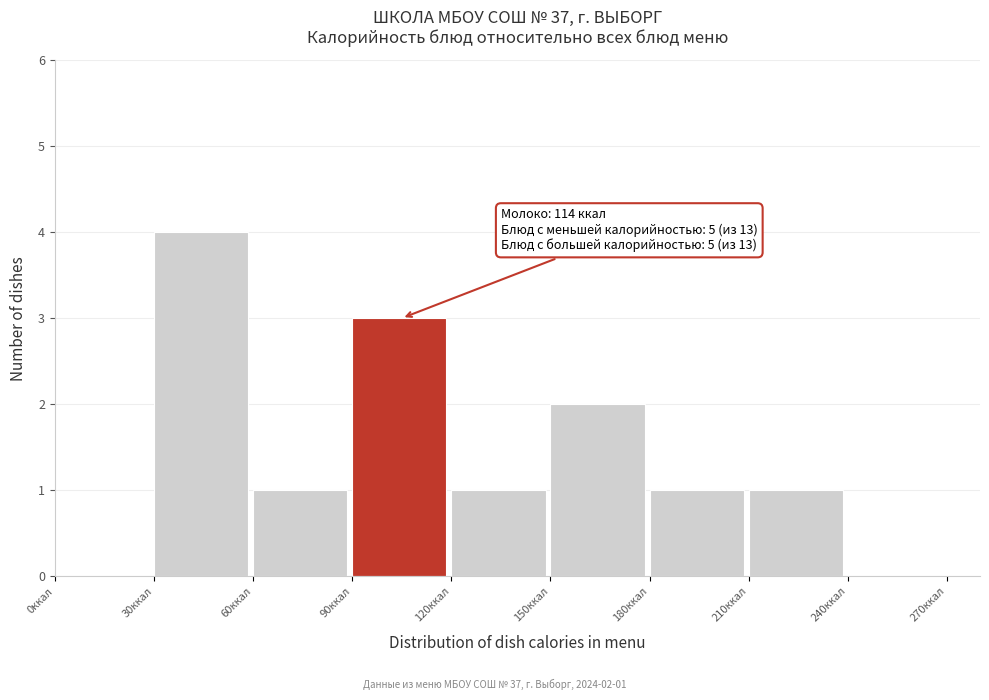

Over which range of the x-axis is the bar tallest?

30 to 60